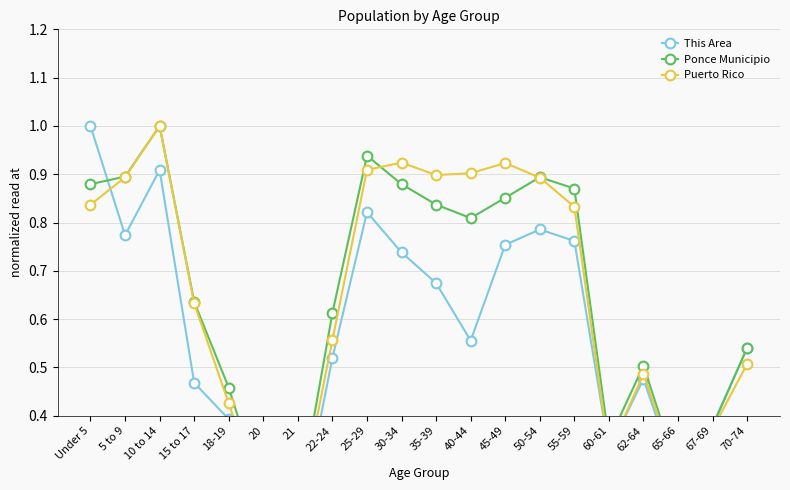

Reading right to left, transcribe all the data shown in this chart.

This Area: 0.5	0.4	0.3	0.5	0.3	0.8	0.8	0.8	0.6	0.7	0.7	0.8	0.5	0.2	0.2	0.4	0.5	0.9	0.8	1.0
Ponce Municipio: 0.5	0.4	0.3	0.5	0.3	0.9	0.9	0.9	0.8	0.8	0.9	0.9	0.6	0.2	0.2	0.5	0.6	1.0	0.9	0.9
Puerto Rico: 0.5	0.4	0.3	0.5	0.3	0.8	0.9	0.9	0.9	0.9	0.9	0.9	0.6	0.2	0.2	0.4	0.6	1.0	0.9	0.8